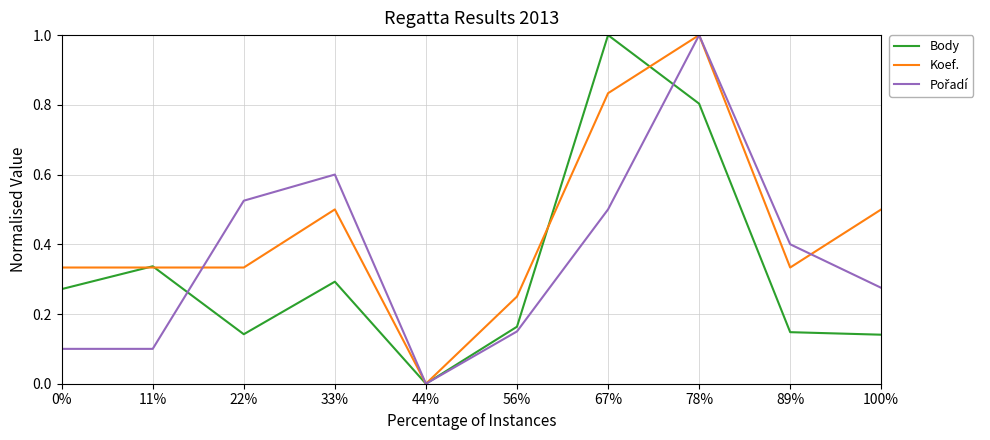

Which series changed the most between 67% and 100%?

Body